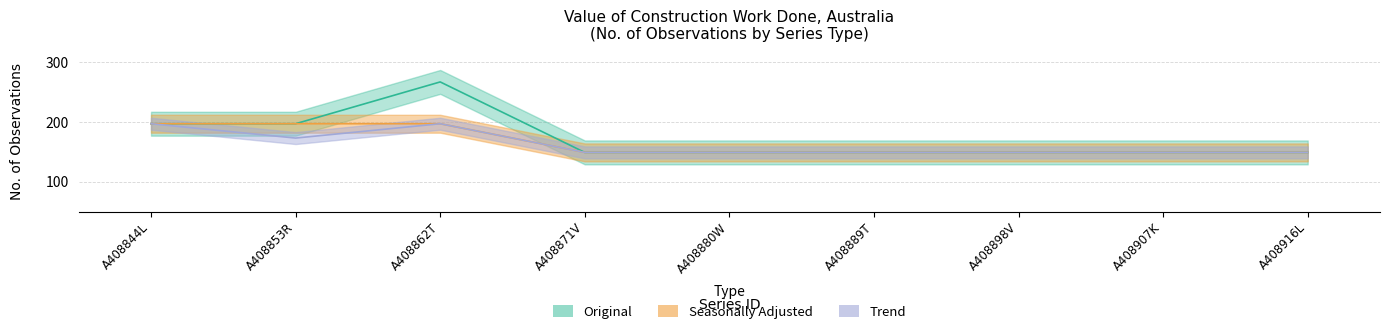

What is the total value across all series at A408862T?

661